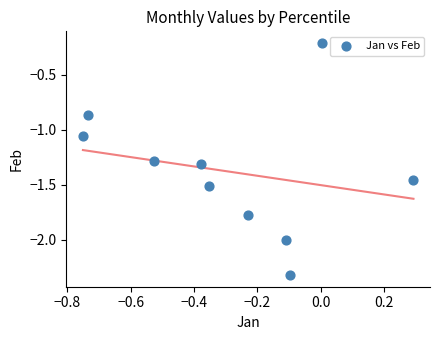

What is the average Y value?

-1.4